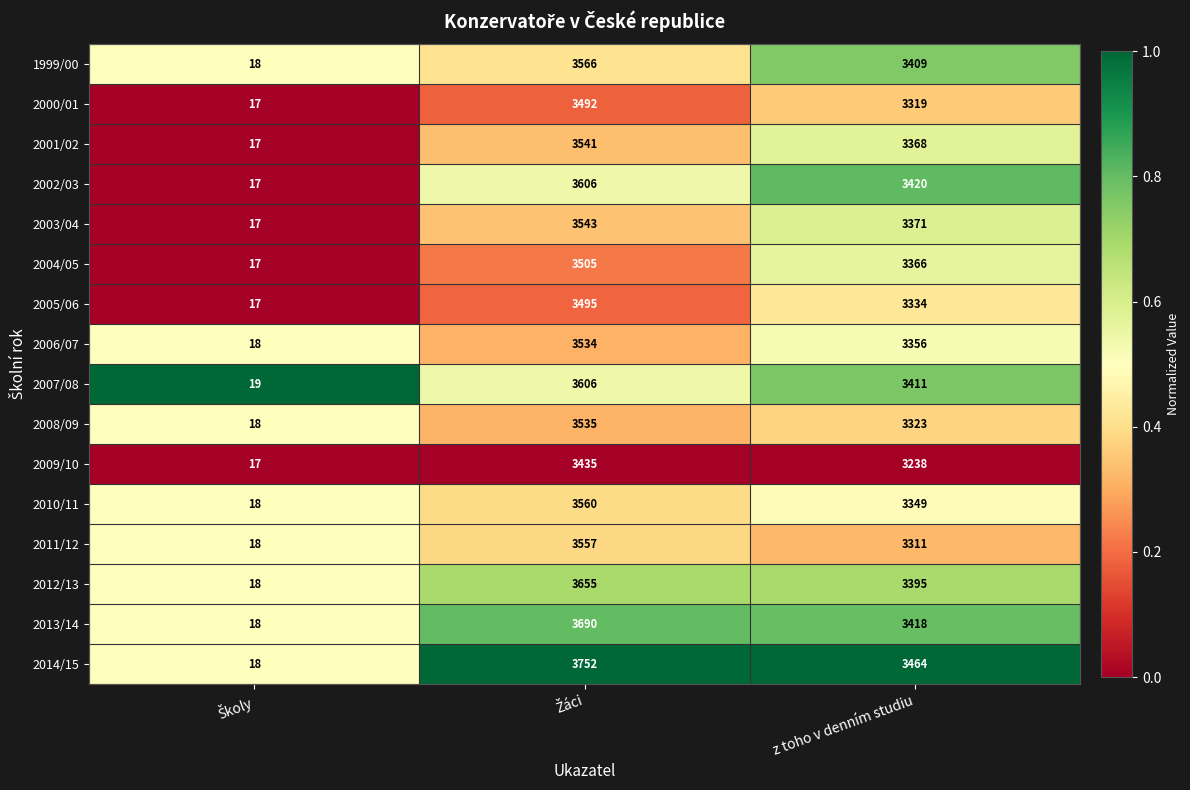

What is the difference between the maximum and minimum values in the 2010/11 series?

3542